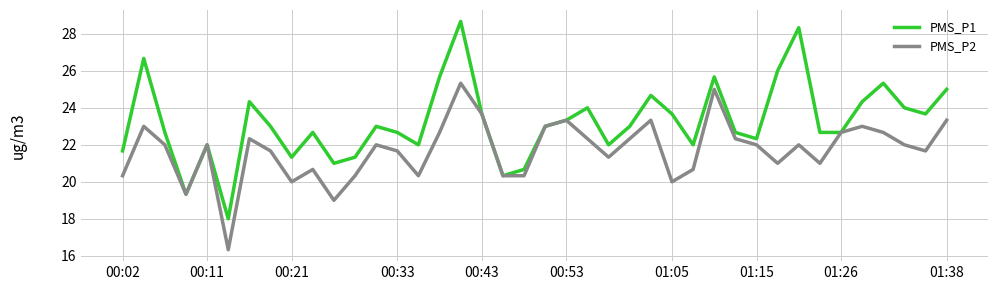

What is the highest value of the PMS_P2 series?

25.3